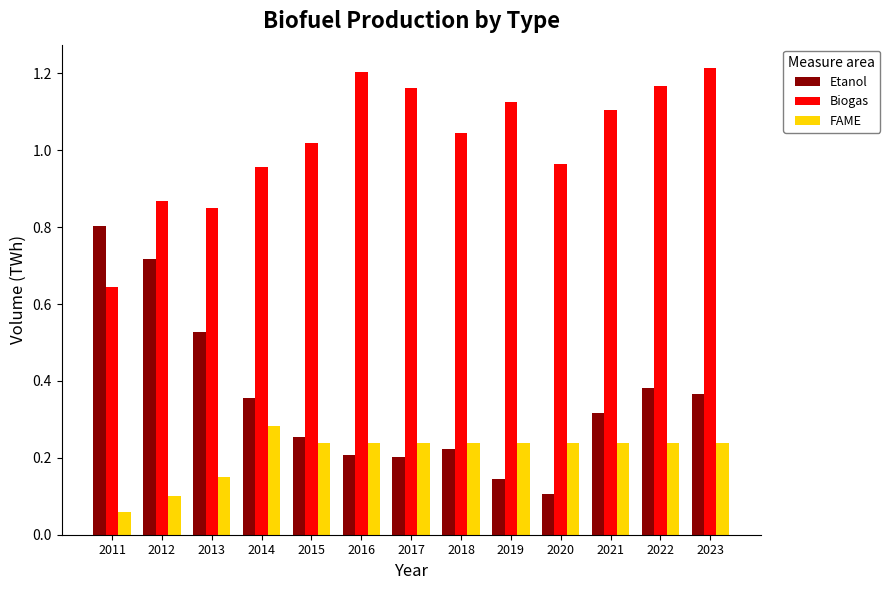

Which series has the largest total across all categories?

Biogas